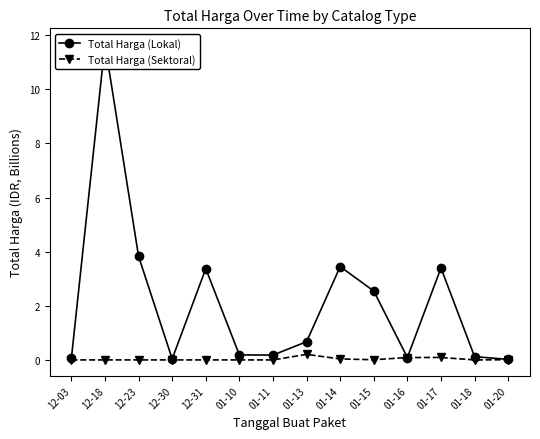

Which series has the largest range (max minus min)?

Total Harga (Lokal)